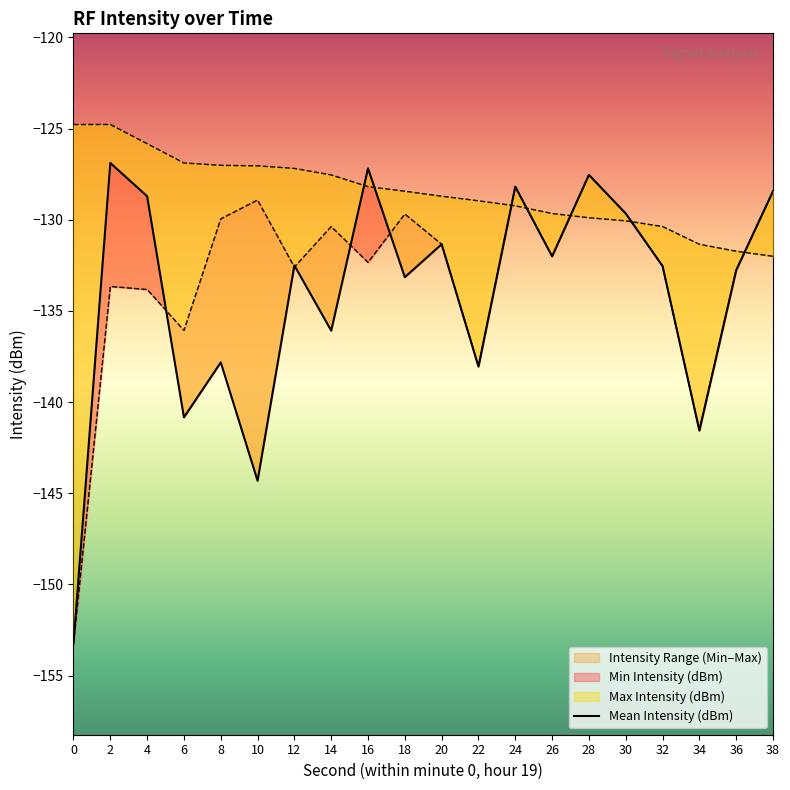

Reading left to right, what are all the values shown in this chart?

Mean Intensity (dBm): -153.2	-126.9	-128.7	-140.8	-137.8	-144.3	-132.5	-136.1	-127.2	-133.1	-131.3	-138.0	-128.2	-132.0	-127.5	-129.7	-132.5	-141.6	-132.8	-128.4
Min Intensity (dBm): -153.2	-133.7	-133.8	-136.1	-130.0	-128.9	-132.6	-130.4	-132.3	-129.7	-131.3	-138.0	-128.2	-132.0	-127.5	-129.7	-132.5	-141.6	-132.8	-128.4
Max Intensity (dBm): -124.8	-124.8	-125.8	-126.9	-127.0	-127.0	-127.2	-127.5	-128.2	-128.4	-128.7	-129.0	-129.2	-129.7	-129.9	-130.1	-130.4	-131.3	-131.7	-132.0